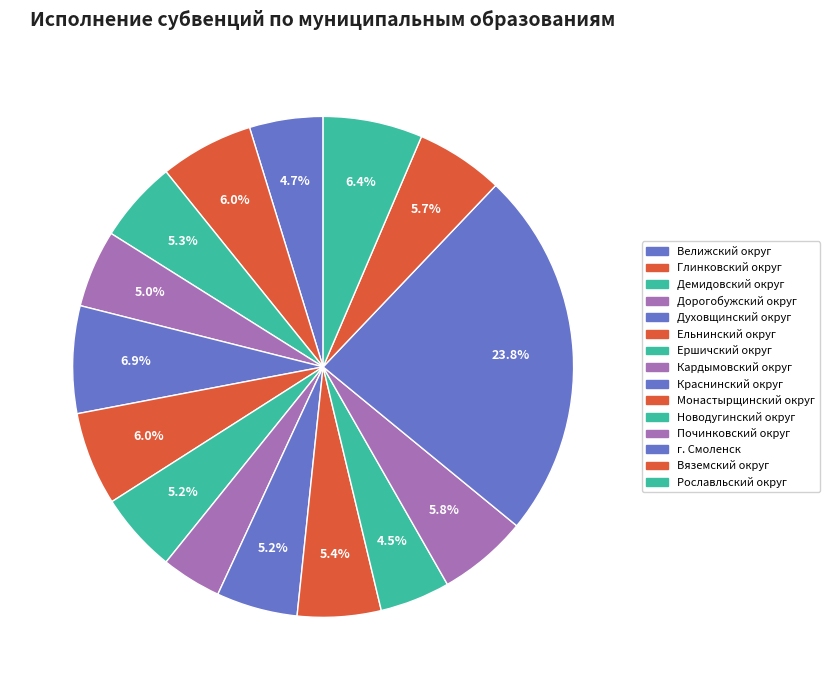

Which has a higher value, Монастырщинский округ or Велижский округ?

Монастырщинский округ